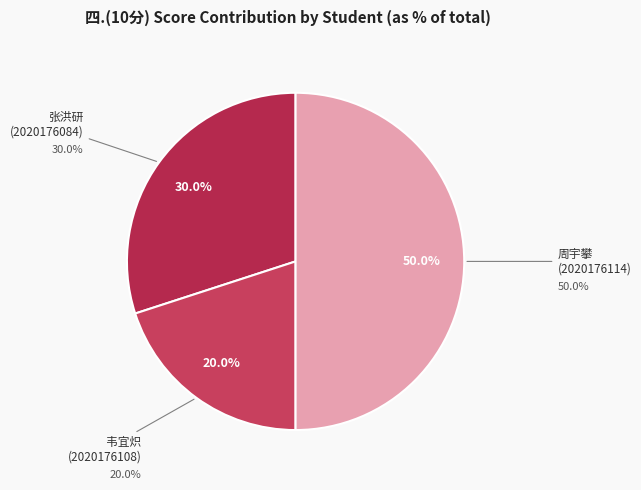

Is there a majority slice in this chart?

No